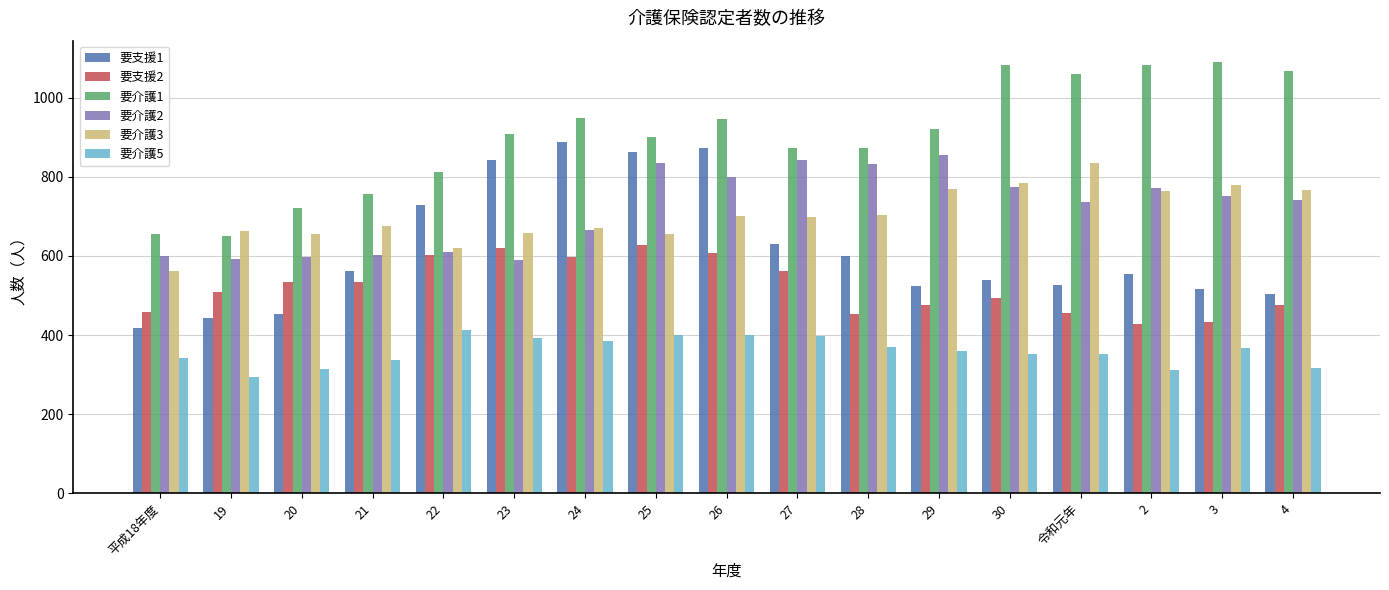

Is the value of 要介護1 at 平成18年度 greater than the value of 要介護3 at 26?

No